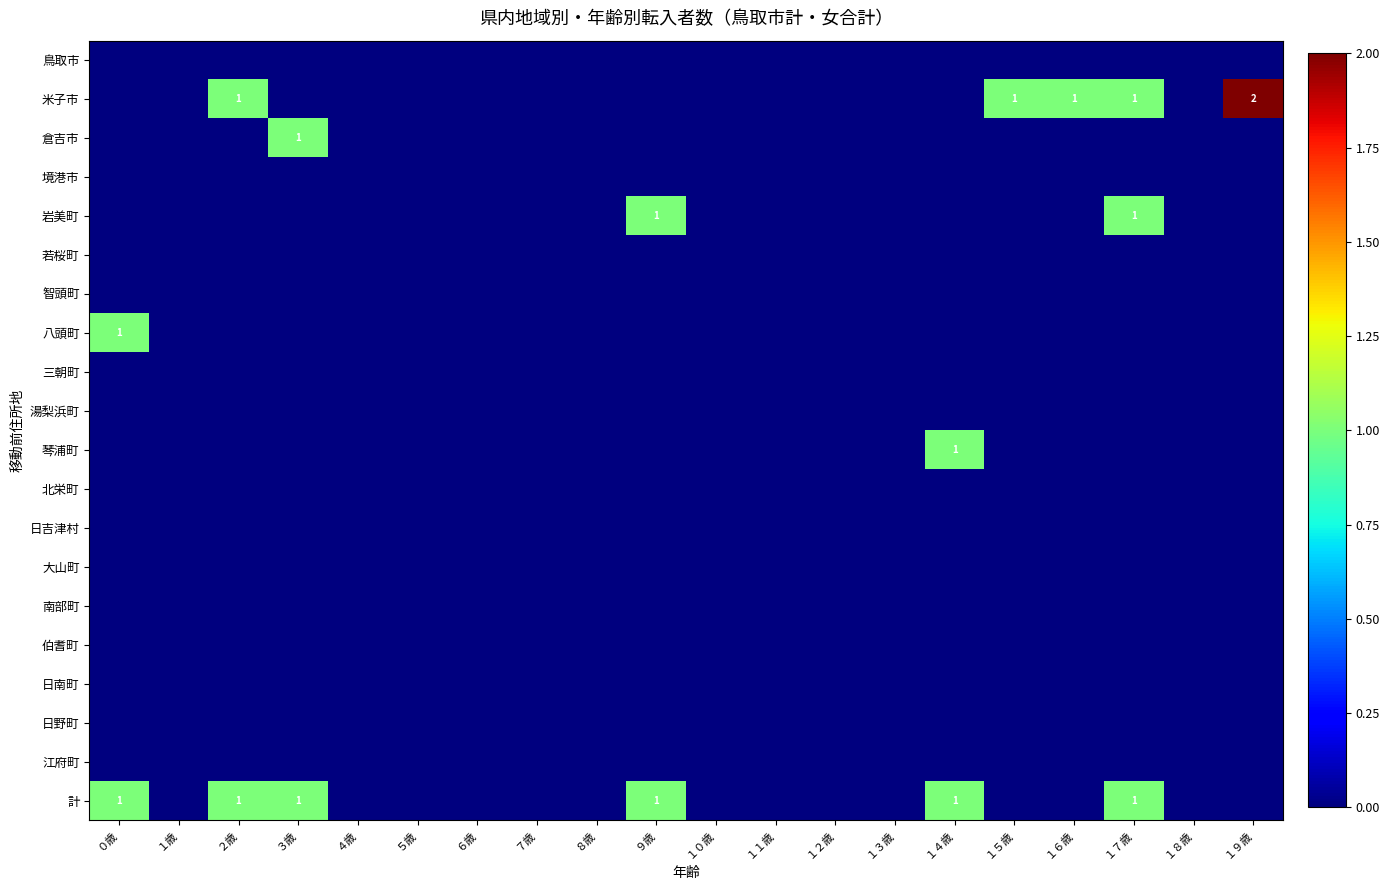

The value of 米子市 at １７歳 is 0. True or false?

False